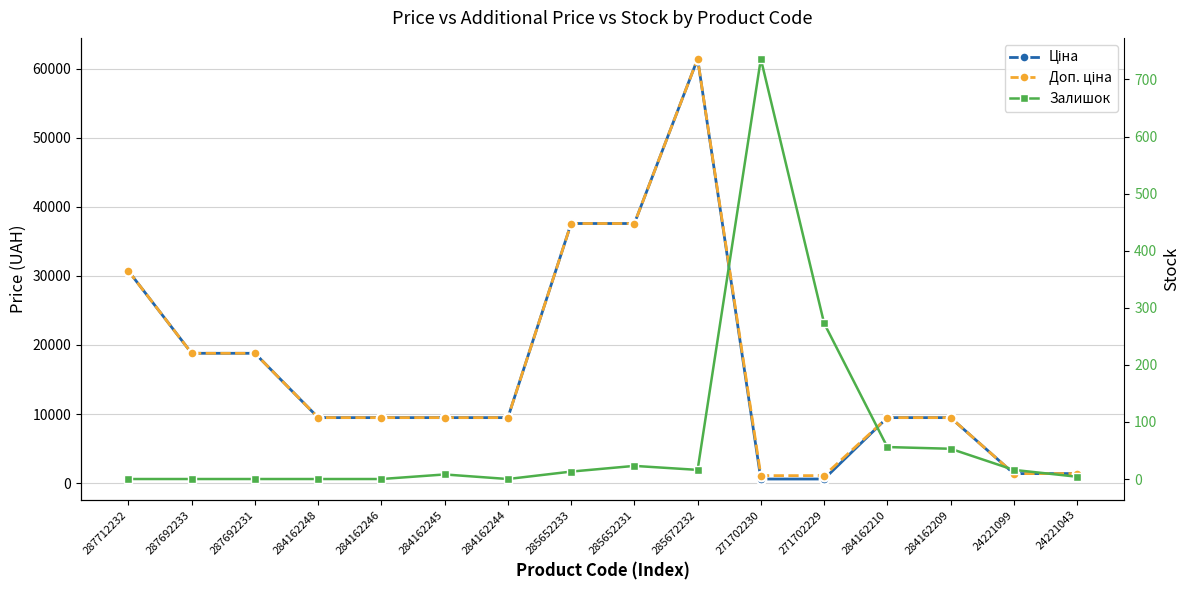

What are all the series names shown in the legend?

Ціна, Доп. ціна, Залишок